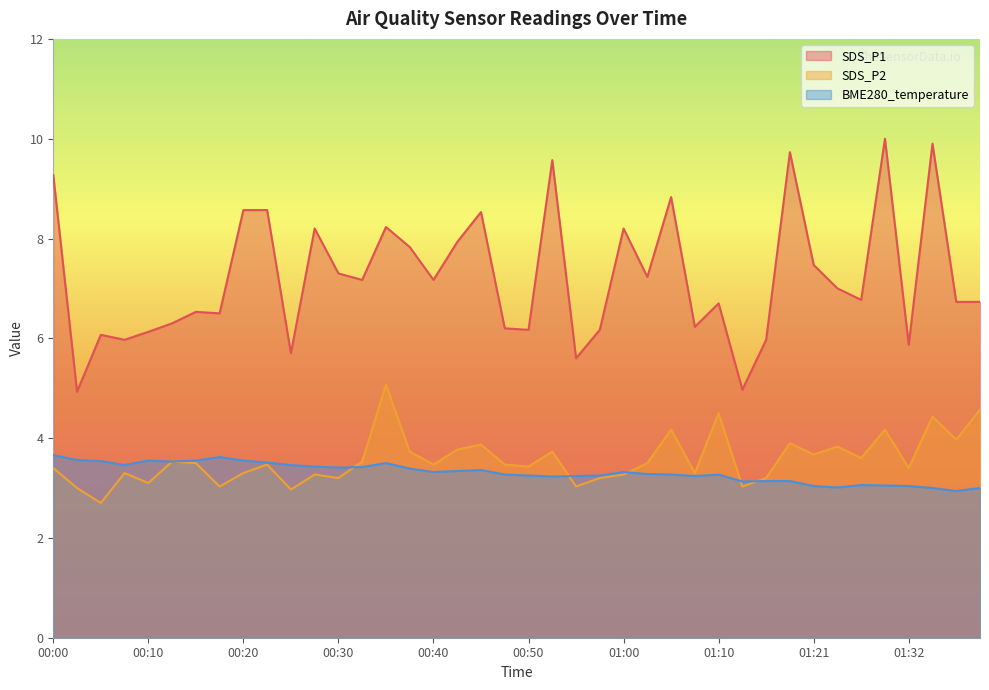

Reading left to right, extract all data points from this chart.

SDS_P1: 00:00=9.3	00:03=4.9	00:05=6.1	00:08=6.0	00:10=6.1	00:13=6.3	00:15=6.5	00:18=6.5	00:20=8.6	00:23=8.6	00:25=5.7	00:27=8.2	00:30=7.3	00:32=7.2	00:35=8.2	00:37=7.8	00:40=7.2	00:42=7.9	00:45=8.5	00:47=6.2	00:50=6.2	00:52=9.6	00:55=5.6	00:57=6.2	01:00=8.2	01:02=7.2	01:05=8.8	01:07=6.2	01:10=6.7	01:13=5.0	01:16=6.0	01:18=9.7	01:21=7.5	01:24=7.0	01:27=6.8	01:30=10.0	01:32=5.9	01:35=9.9	01:38=6.7	01:40=6.7
SDS_P2: 00:00=3.4	00:03=3.0	00:05=2.7	00:08=3.3	00:10=3.1	00:13=3.5	00:15=3.5	00:18=3.0	00:20=3.3	00:23=3.5	00:25=3.0	00:27=3.3	00:30=3.2	00:32=3.5	00:35=5.1	00:37=3.7	00:40=3.5	00:42=3.8	00:45=3.9	00:47=3.5	00:50=3.4	00:52=3.7	00:55=3.0	00:57=3.2	01:00=3.3	01:02=3.5	01:05=4.2	01:07=3.3	01:10=4.5	01:13=3.0	01:16=3.2	01:18=3.9	01:21=3.7	01:24=3.8	01:27=3.6	01:30=4.2	01:32=3.4	01:35=4.4	01:38=4.0	01:40=4.6
BME280_temperature: 00:00=3.7	00:03=3.6	00:05=3.5	00:08=3.5	00:10=3.5	00:13=3.5	00:15=3.5	00:18=3.6	00:20=3.5	00:23=3.5	00:25=3.5	00:27=3.4	00:30=3.4	00:32=3.4	00:35=3.5	00:37=3.4	00:40=3.3	00:42=3.3	00:45=3.4	00:47=3.3	00:50=3.2	00:52=3.2	00:55=3.2	00:57=3.2	01:00=3.3	01:02=3.3	01:05=3.3	01:07=3.2	01:10=3.3	01:13=3.1	01:16=3.1	01:18=3.1	01:21=3.0	01:24=3.0	01:27=3.1	01:30=3.0	01:32=3.0	01:35=3.0	01:38=2.9	01:40=3.0